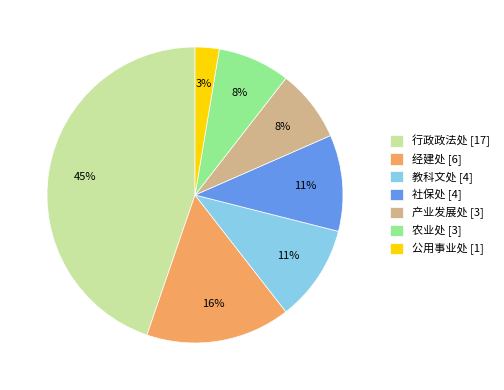

Which category has the biggest portion of the pie?

行政政法处